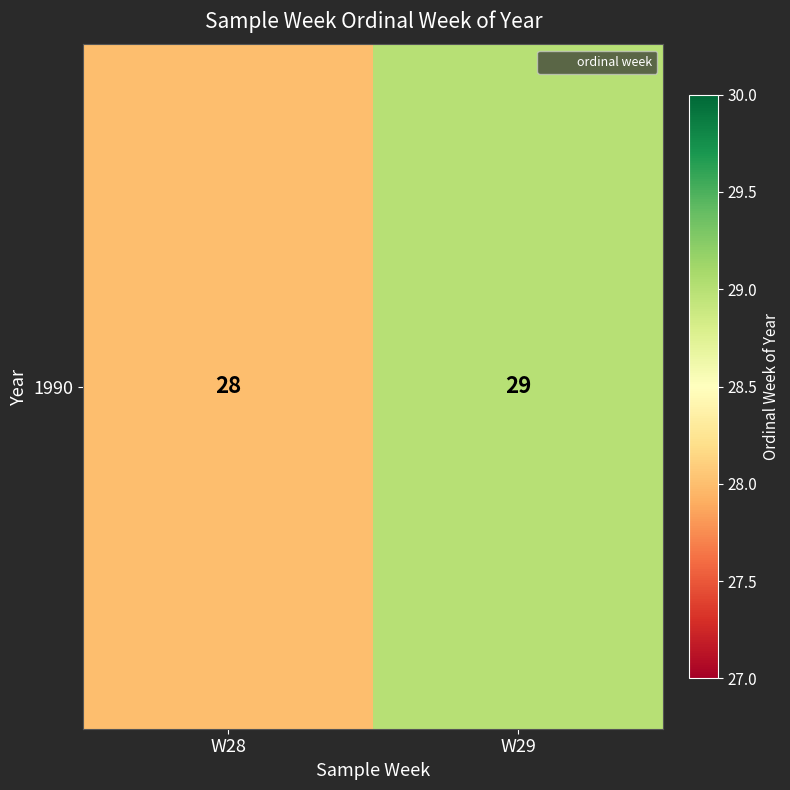

List the labels in order of value, smallest first.

W28, W29